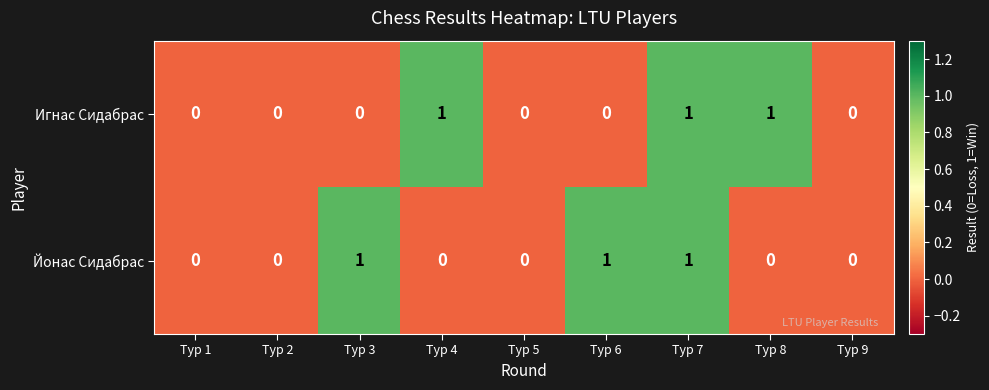

What is the sum of all Игнас Сидабрас values?

3